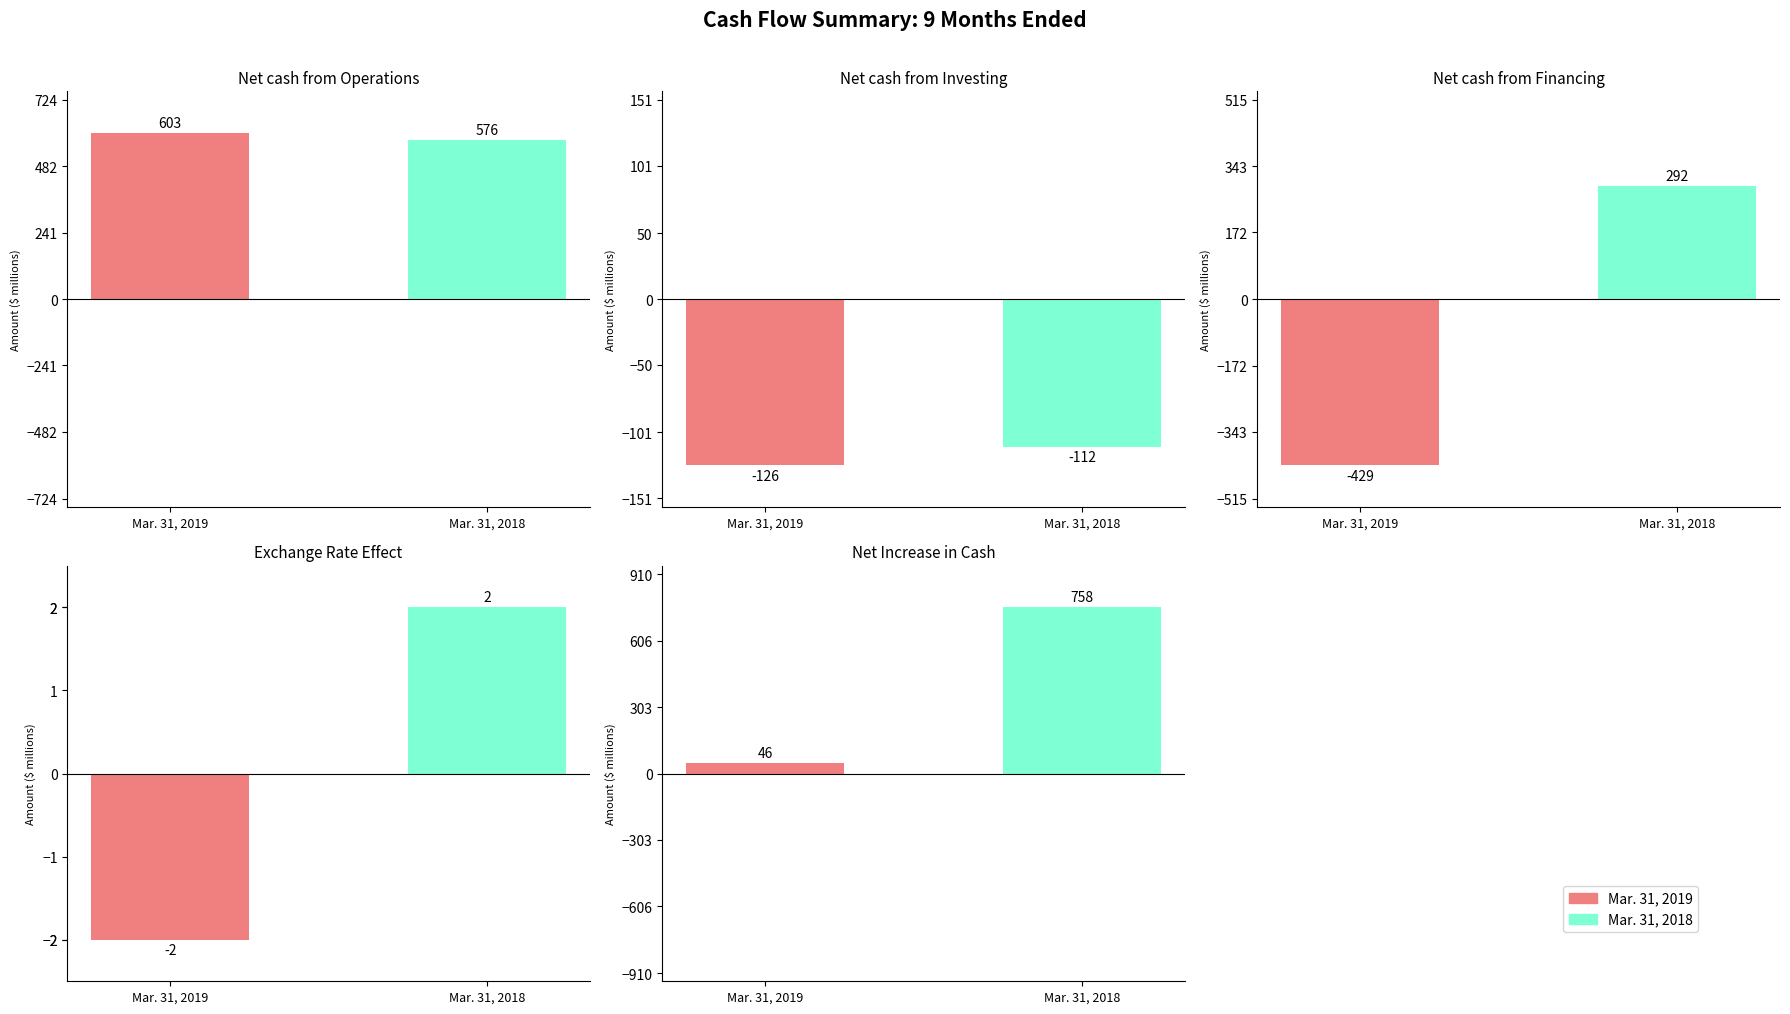

The value of Mar. 31, 2019 at Net Increase in Cash is 11. True or false?

False